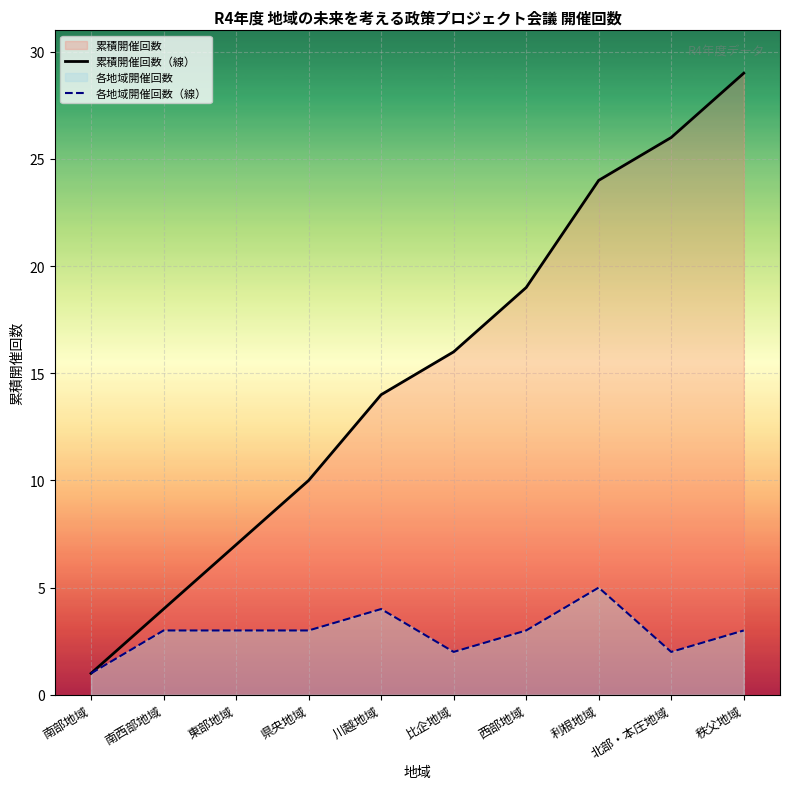

What position from the right is 川越地域?

6